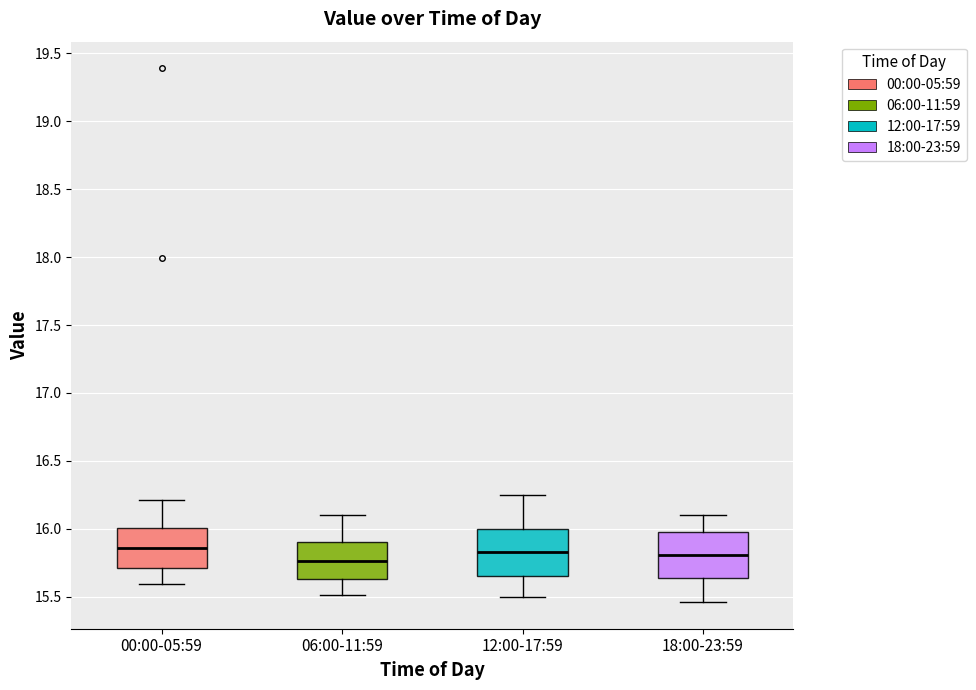

Where is the upper edge of the box for 06:00-11:59 on the y-axis? The values are not printed on the chart, so give them approximately, as read against the axis.

15.90